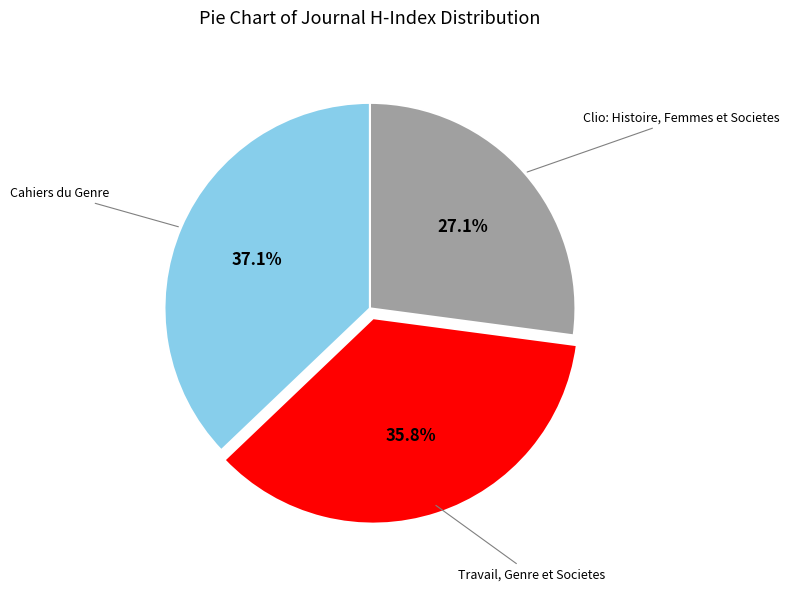

Does any single category account for the majority?

No